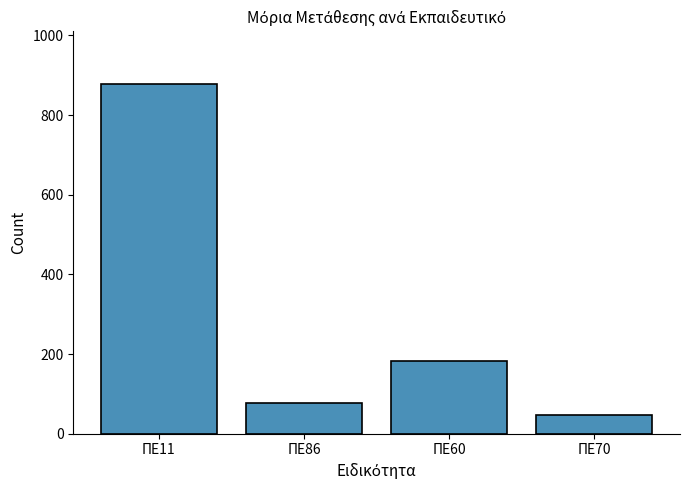

What is the approximate value at ΠΕ70?

46.0